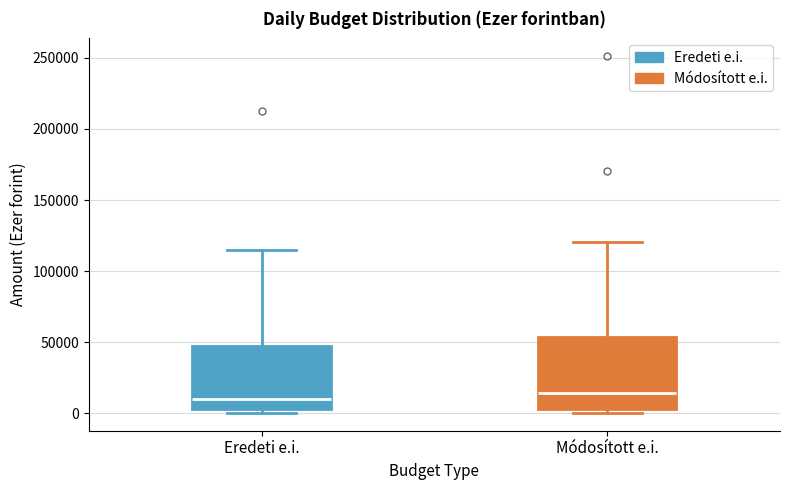

Which box is the tallest, from its lower edge to its upper edge?

Módosított e.i.